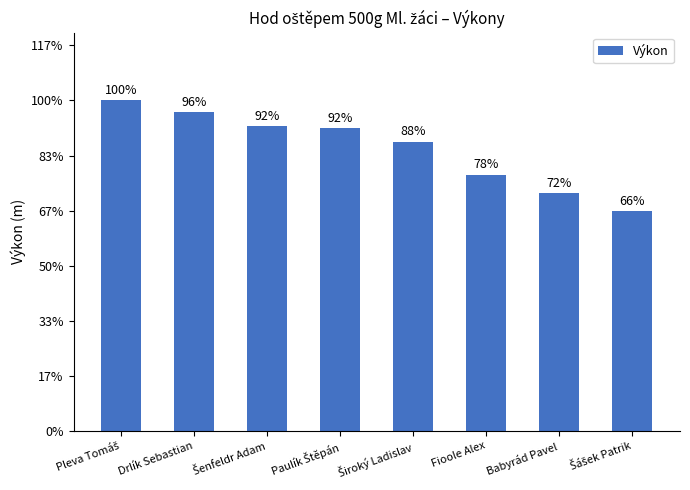

What is the difference between the maximum and second lowest values?

7.5